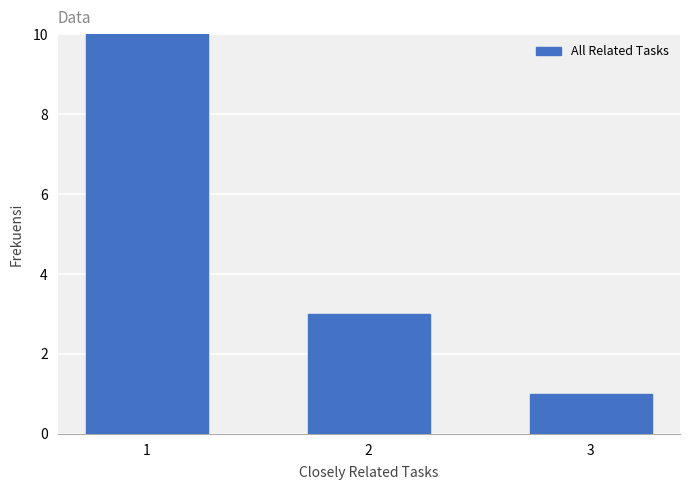

How many data points does each series have?

3